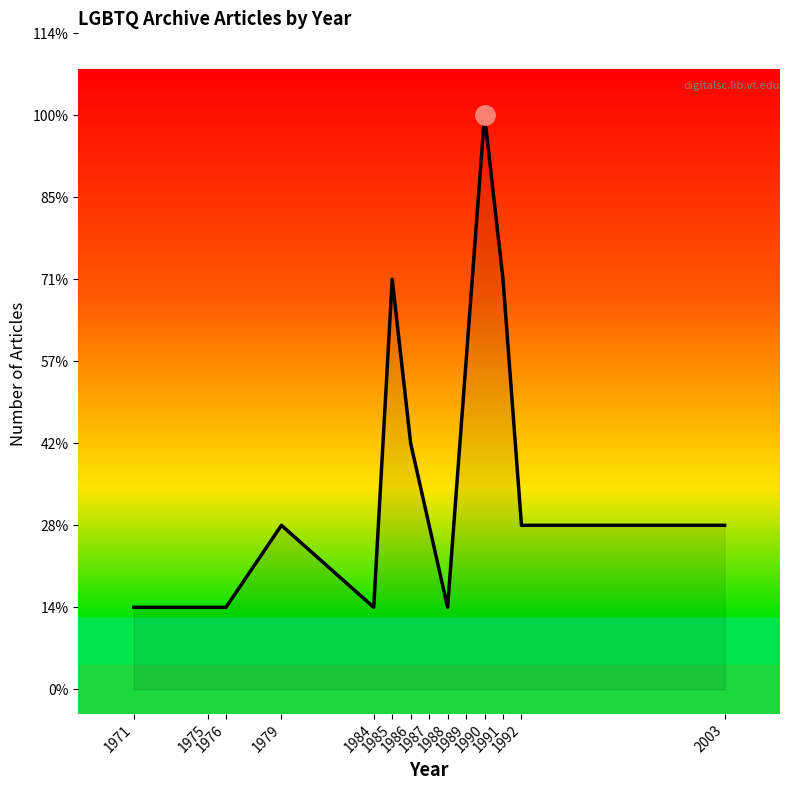

What is the value of the 3rd point from the left?

1